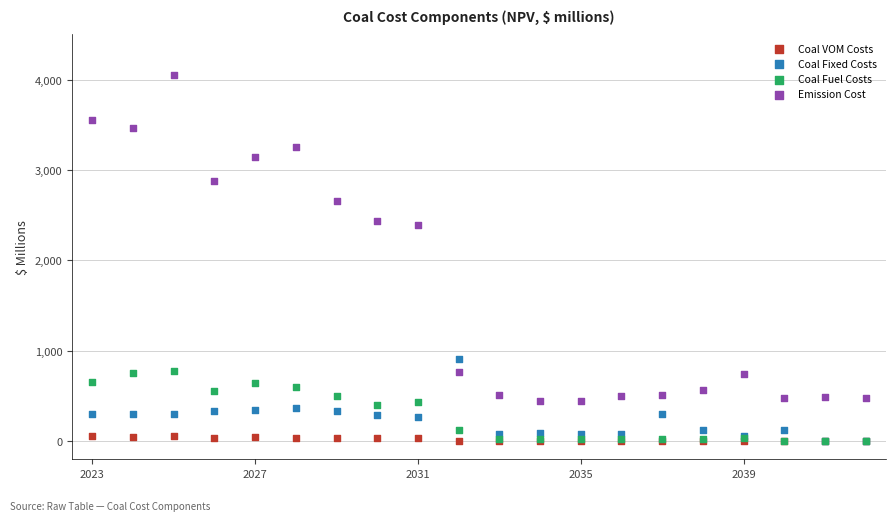

Which series has the largest Y range (max minus min)?

Emission Cost